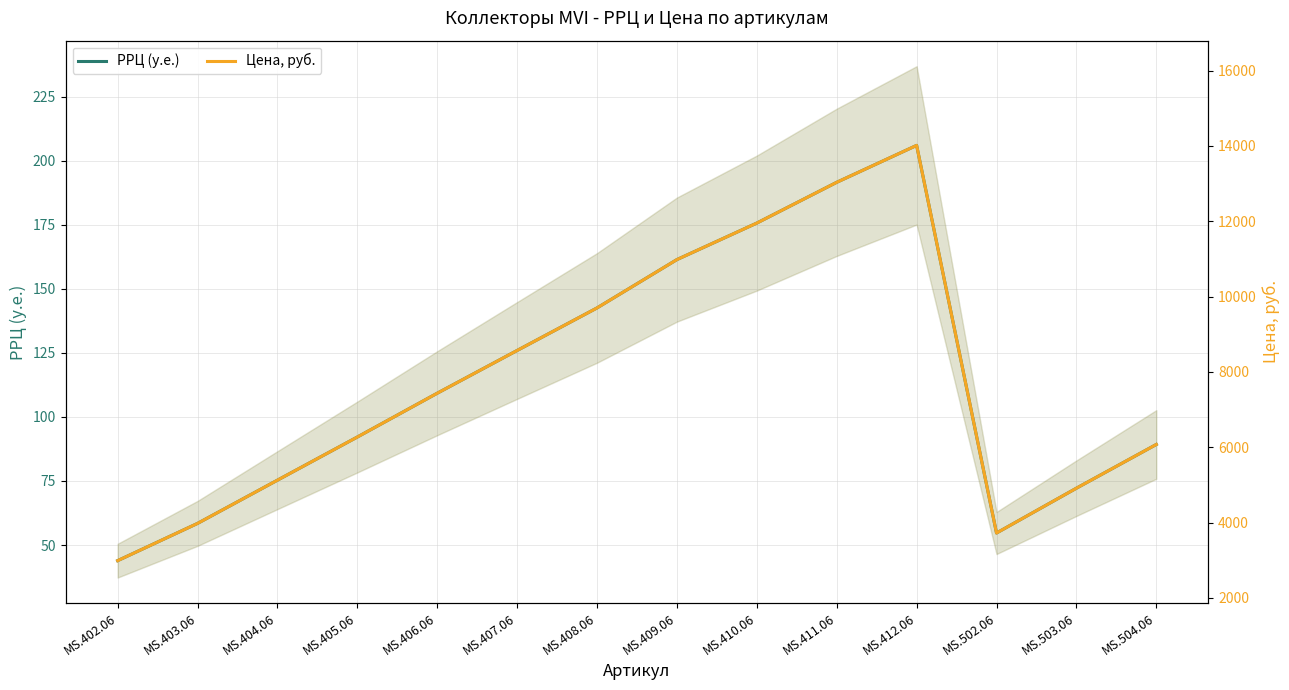

How many series are shown in this chart?

2